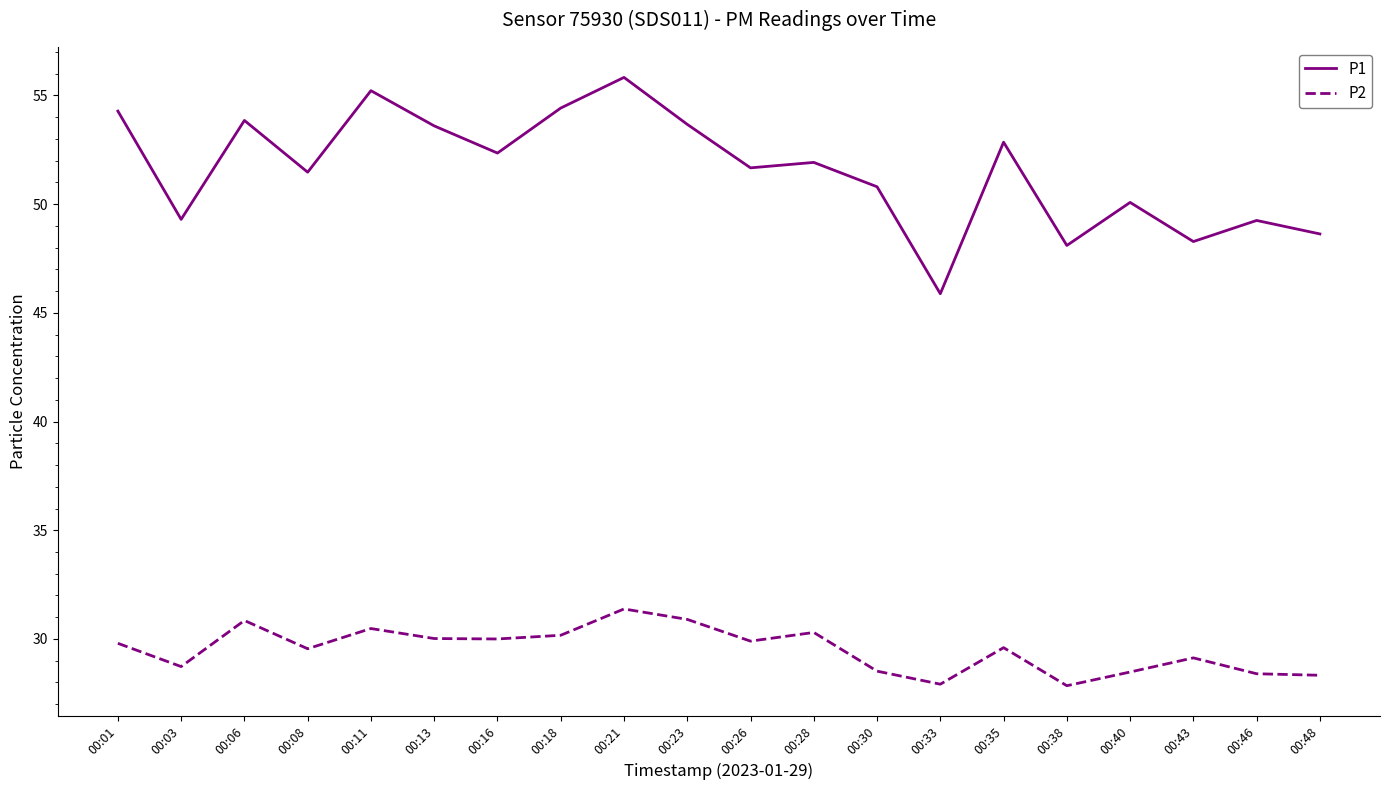

True or false: P2 and P1 cross at least once.

False